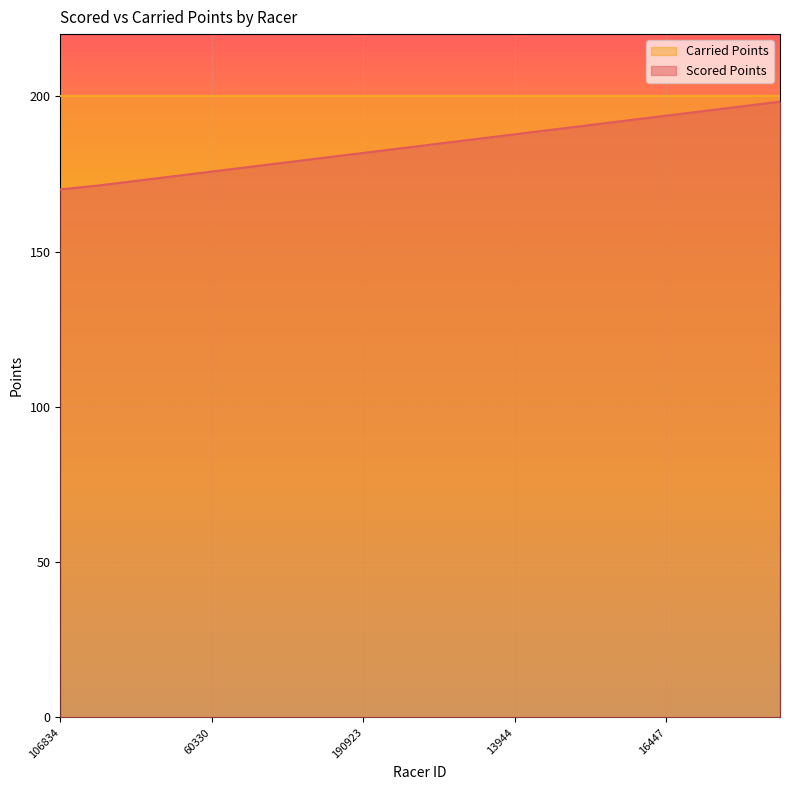

Reading left to right, what are all the values shown in this chart?

106834=170.0	62571=171.2	71591=172.8	236011=174.2	60330=175.8	133148=177.2	164275=178.8	180236=180.2	190923=181.8	21480=183.2	145417=184.8	37849=186.2	13944=187.8	15797=189.2	84186=190.8	121466=192.2	16447=193.8	65445=195.2	41844=196.8	65113=198.2